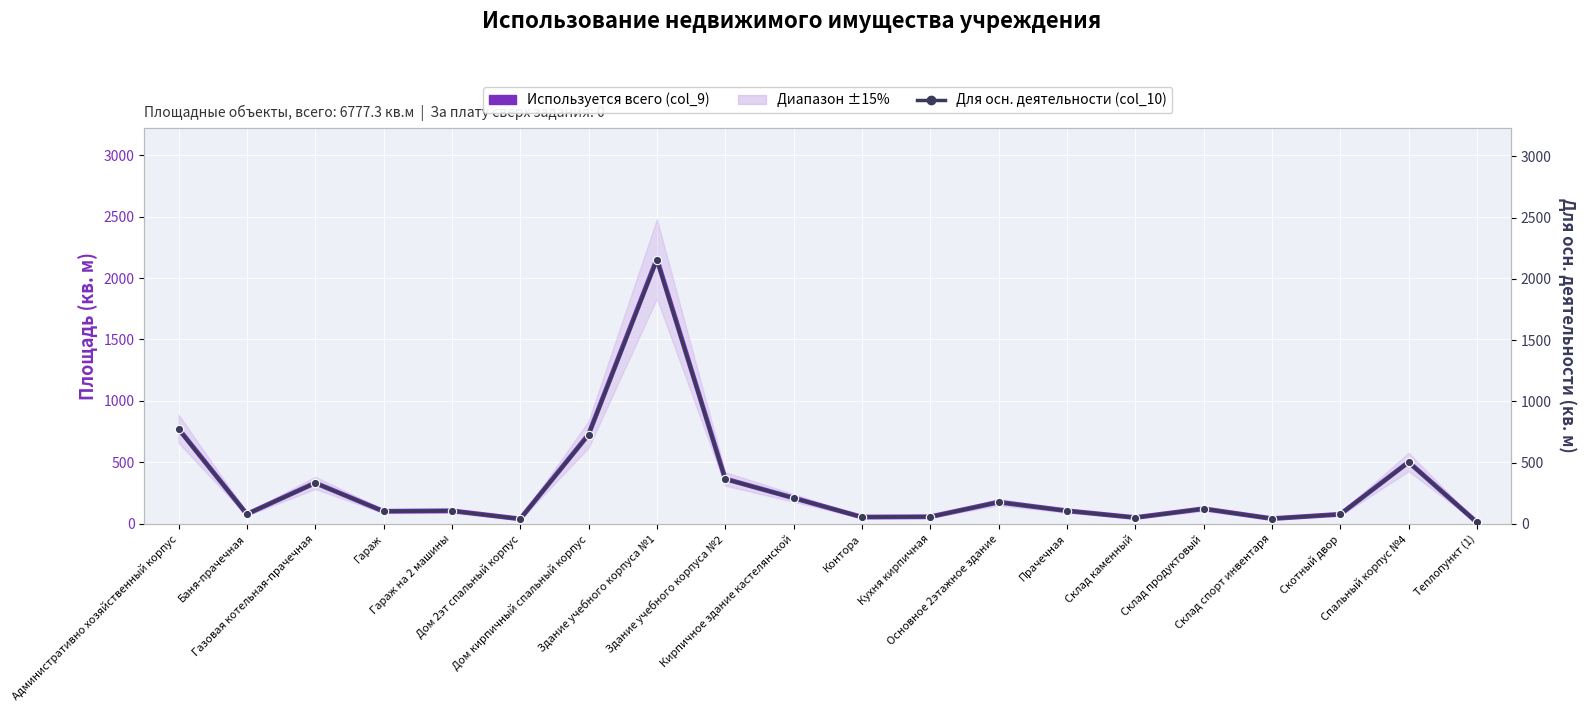

The Используется всего (col_9) series shows 142.3 at Гараж на 2 машины. True or false?

False